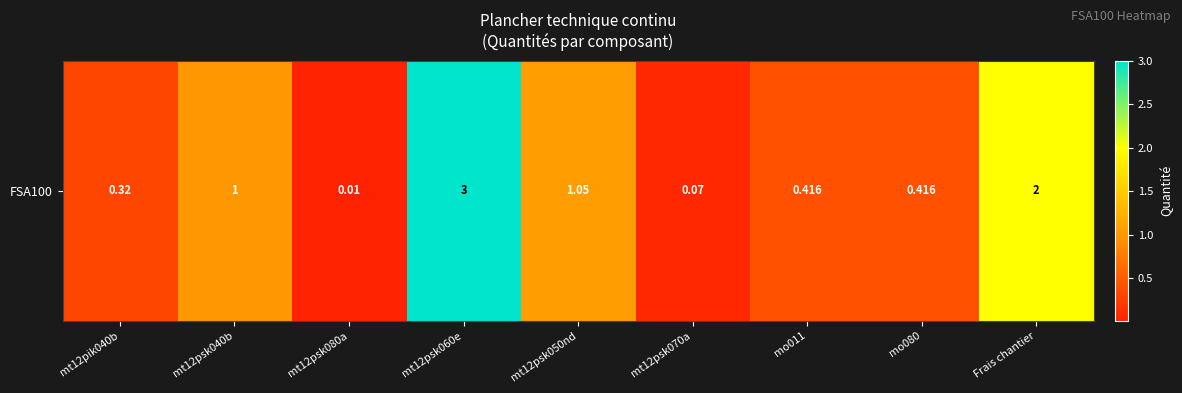

Reading right to left, transcribe all the data shown in this chart.

2.0	0.4	0.4	0.1	1.1	3.0	0.0	1.0	0.3